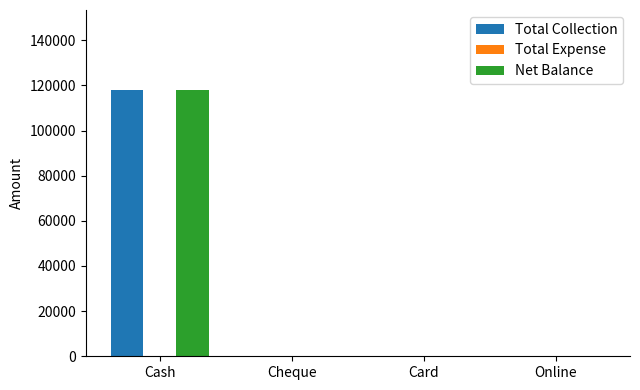

What is the spread (max minus min) of values at Cash?

0